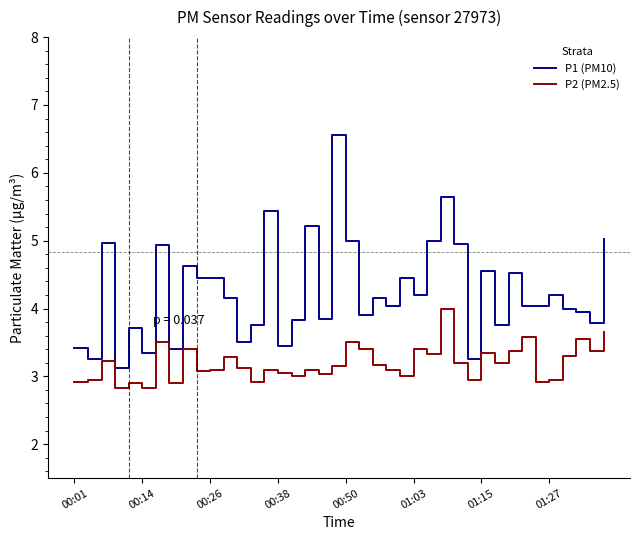

True or false: P2 (PM2.5) and P1 (PM10) cross at least once.

False